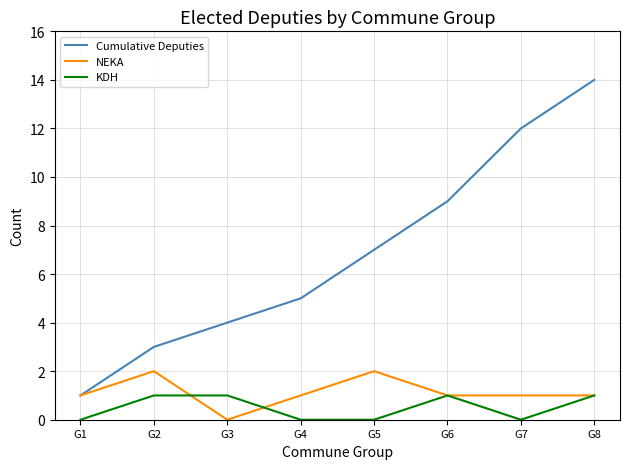

Reading right to left, extract all data points from this chart.

Cumulative Deputies: 14	12	9	7	5	4	3	1
NEKA: 1	1	1	2	1	0	2	1
KDH: 1	0	1	0	0	1	1	0